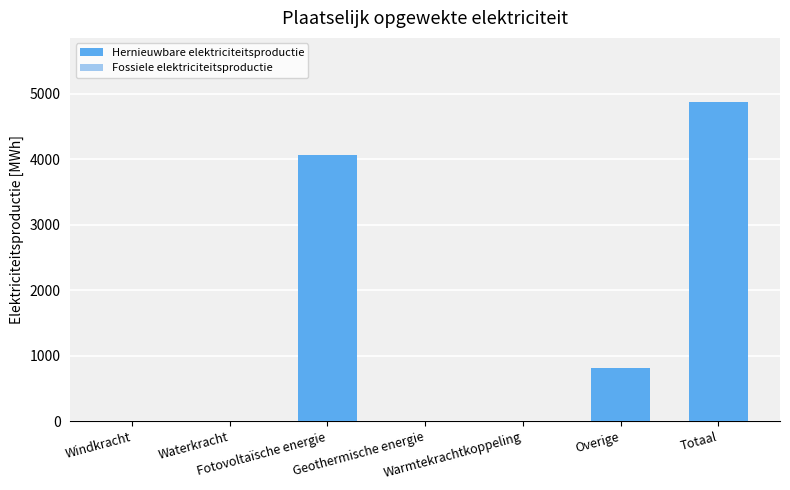

How many data points does each series have?

7